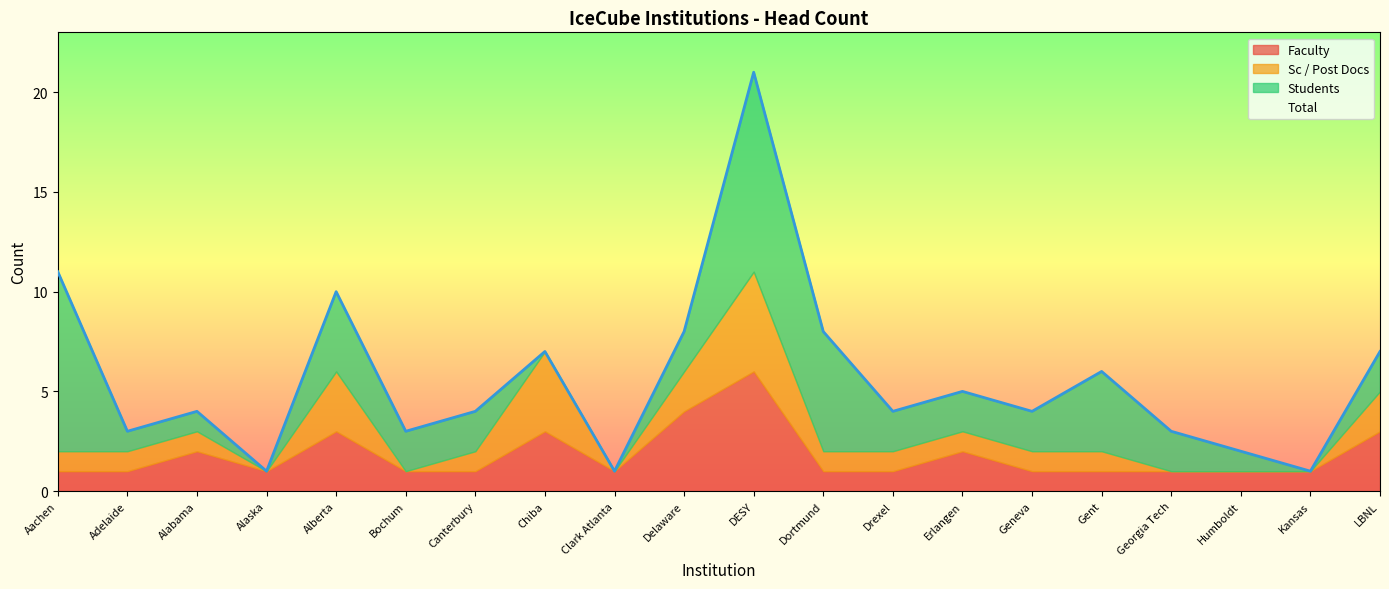

Where is the first local maximum for Faculty?

Alabama